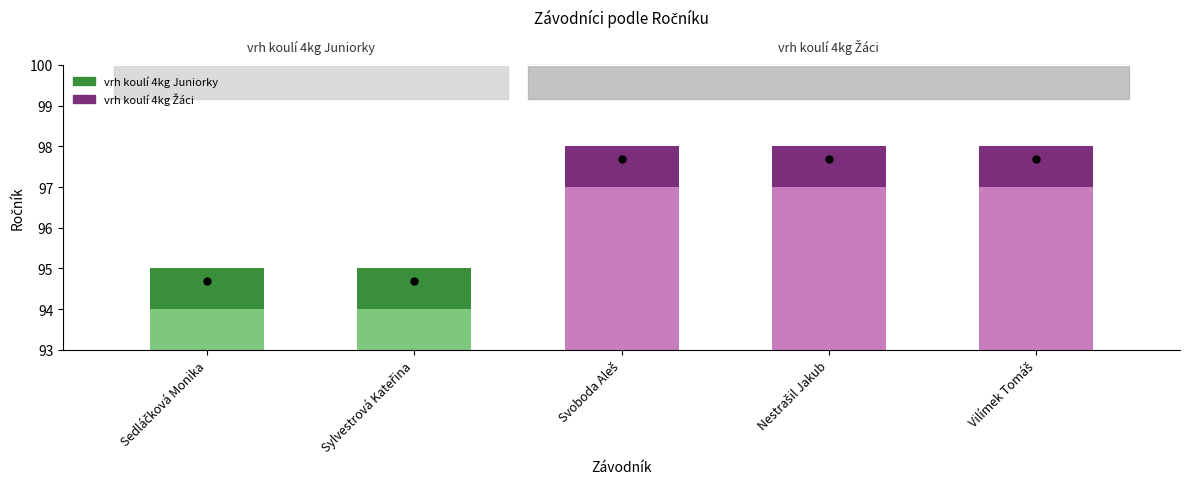

Where is the data nearest to the value 95?

Sedláčková Monika